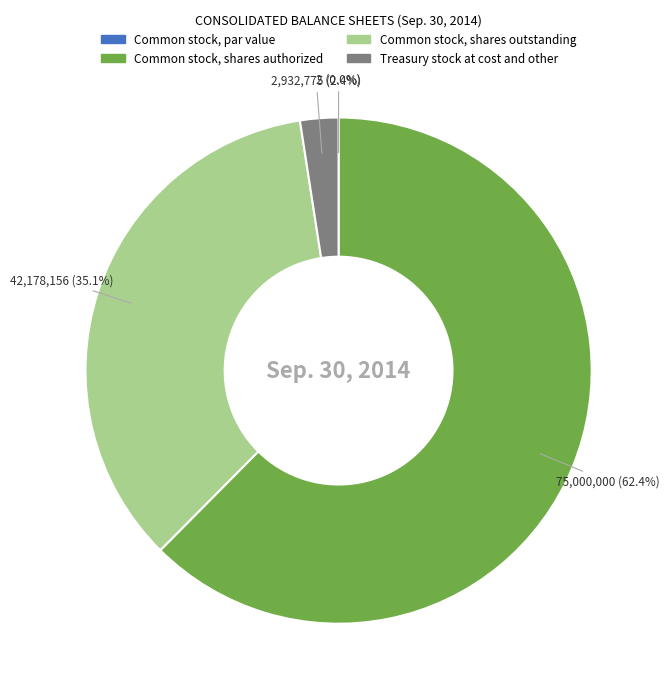

Between Common stock, par value and Common stock, shares outstanding, which is larger?

Common stock, shares outstanding